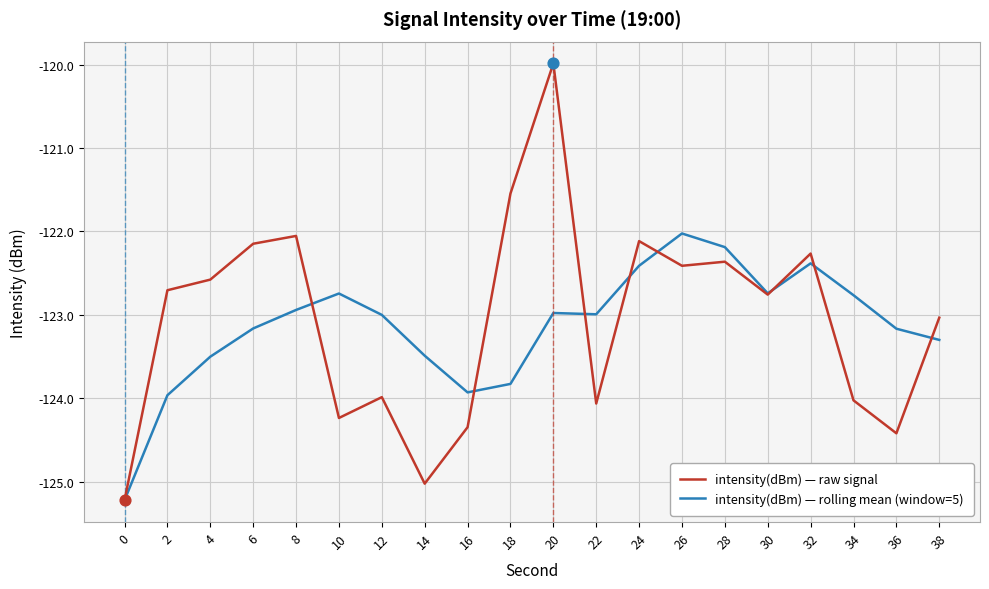

What is the total value across all series at 36?

-247.6